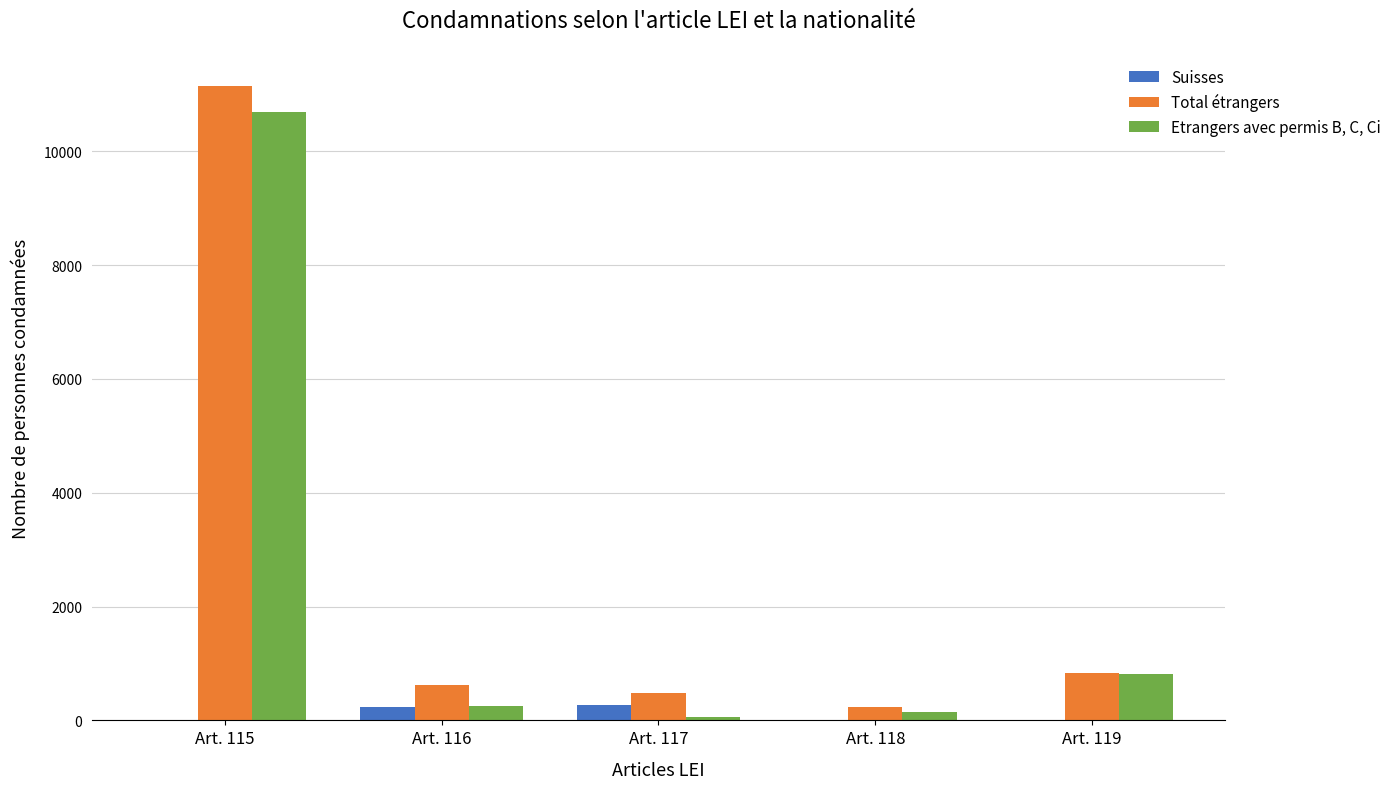

Which series has the largest total across all categories?

Total étrangers